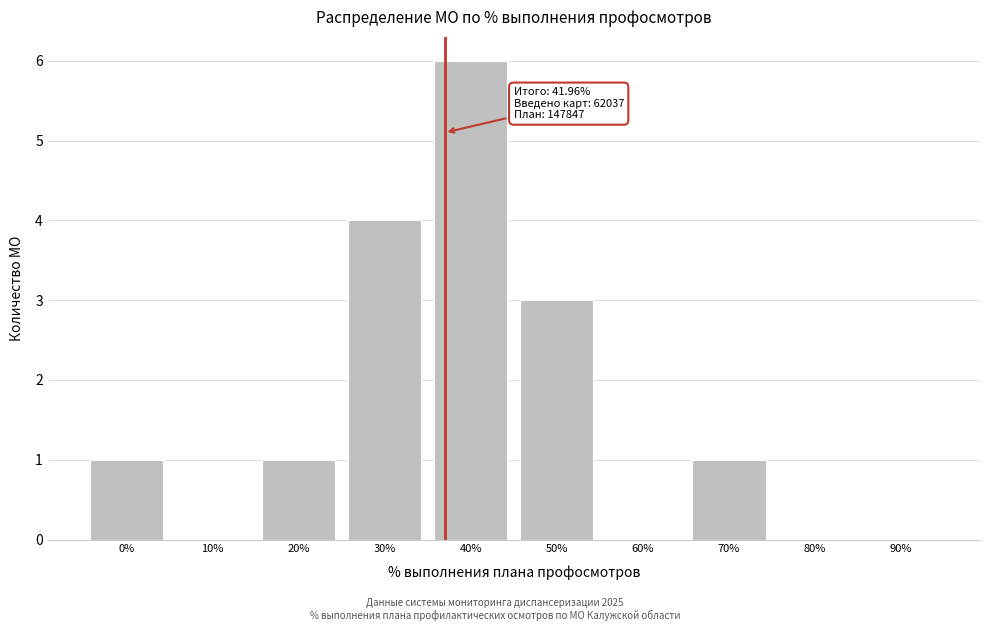

Reading left to right, transcribe all the data shown in this chart.

0%=1	10%=0	20%=1	30%=4	40%=6	50%=3	60%=0	70%=1	80%=0	90%=0